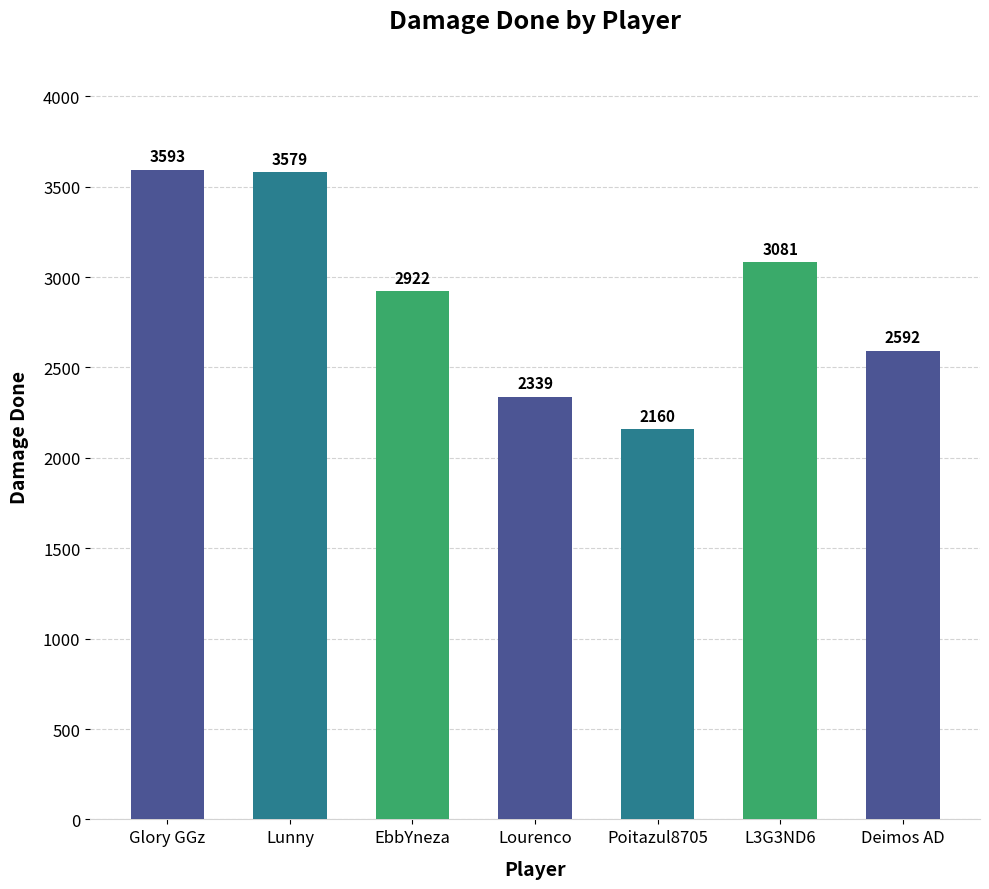

What is the change in value from Lourenco to L3G3ND6?

+742